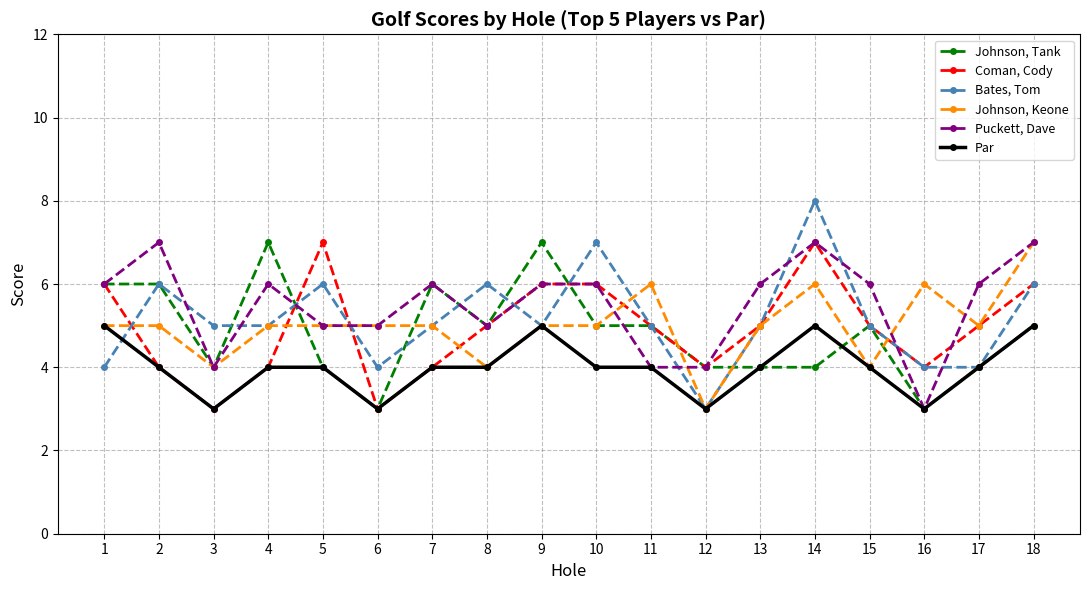

Reading left to right, extract all data points from this chart.

Johnson, Tank: 6	6	4	7	4	3	6	5	7	5	5	4	4	4	5	3	4	5
Coman, Cody: 6	4	3	4	7	3	4	5	6	6	5	4	5	7	5	4	5	6
Bates, Tom: 4	6	5	5	6	4	5	6	5	7	5	3	5	8	5	4	4	6
Johnson, Keone: 5	5	4	5	5	5	5	4	5	5	6	3	5	6	4	6	5	7
Puckett, Dave: 6	7	4	6	5	5	6	5	6	6	4	4	6	7	6	3	6	7
Par: 5	4	3	4	4	3	4	4	5	4	4	3	4	5	4	3	4	5